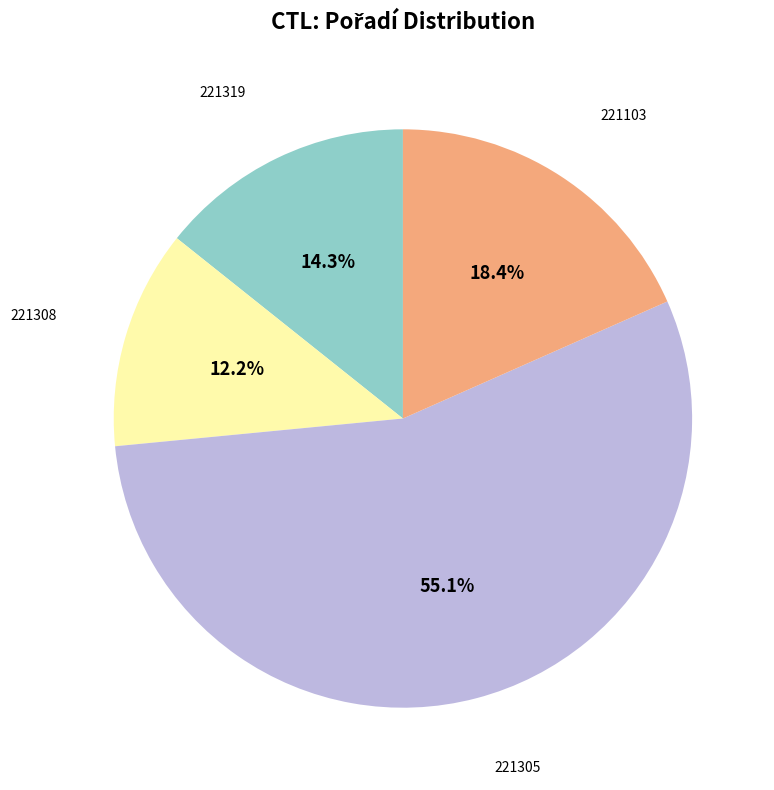

What portion of the pie excludes 221319?

85.7%